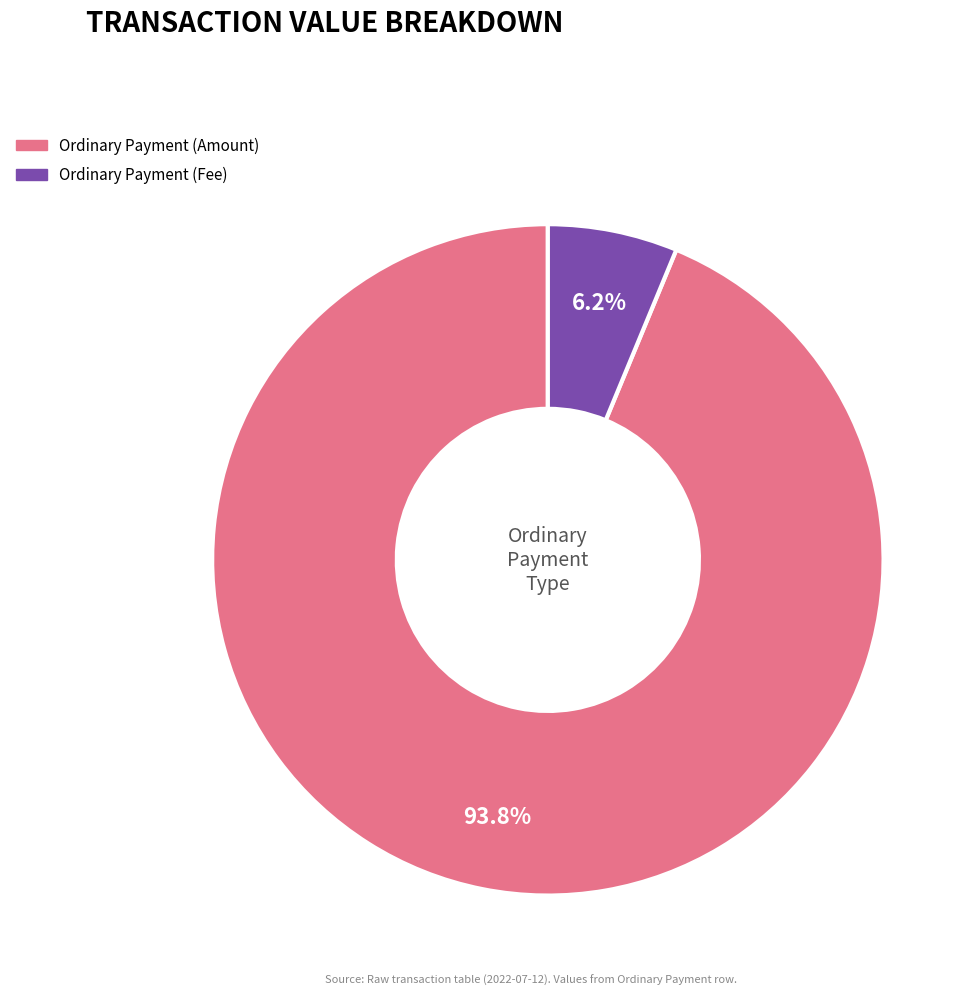

Do Ordinary Payment (Amount) and Ordinary Payment (Fee) together represent more than half of the pie?

Yes